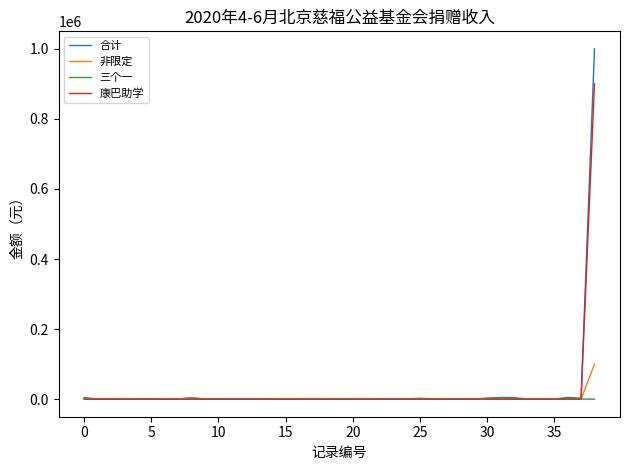

What is the difference between the maximum and minimum values in the 非限定 series?

100000